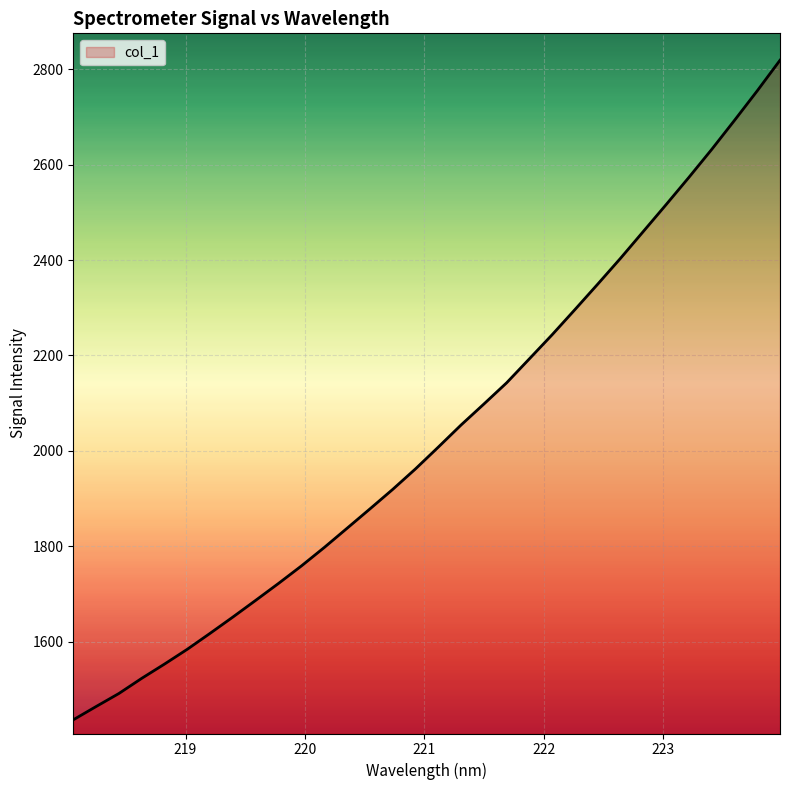

What is the minimum value shown in the chart?

1435.8